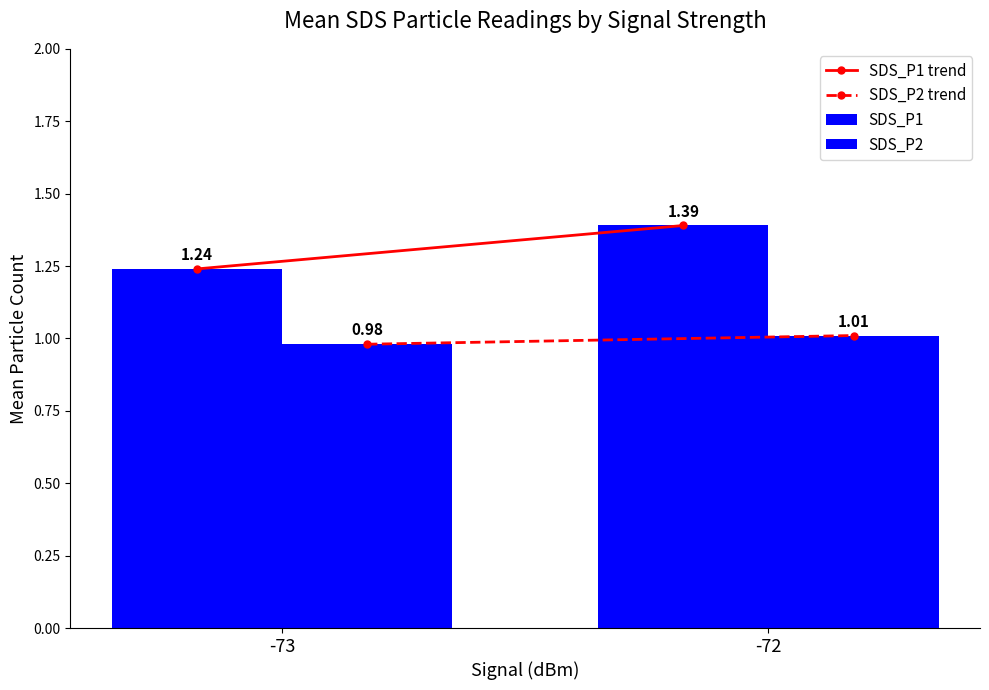

Does the chart contain any negative values?

No